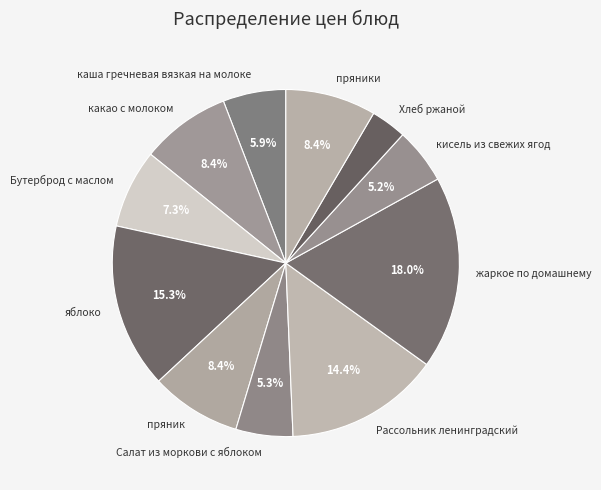

The Салат из моркови с яблоком slice represents 17% of the pie. True or false?

False